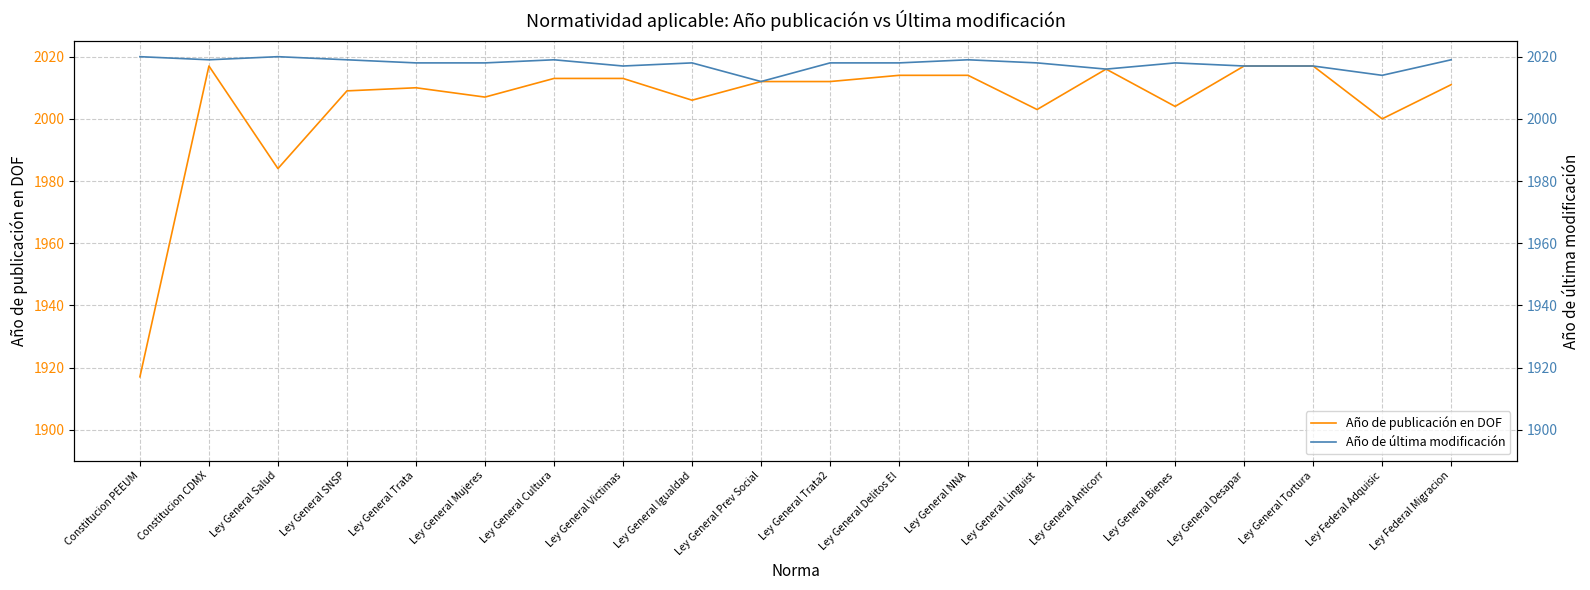

Reading right to left, transcribe all the data shown in this chart.

Año de publicación en DOF: 2011	2000	2017	2017	2004	2016	2003	2014	2014	2012	2012	2006	2013	2013	2007	2010	2009	1984	2017	1917
Año de última modificación: 2019	2014	2017	2017	2018	2016	2018	2019	2018	2018	2012	2018	2017	2019	2018	2018	2019	2020	2019	2020